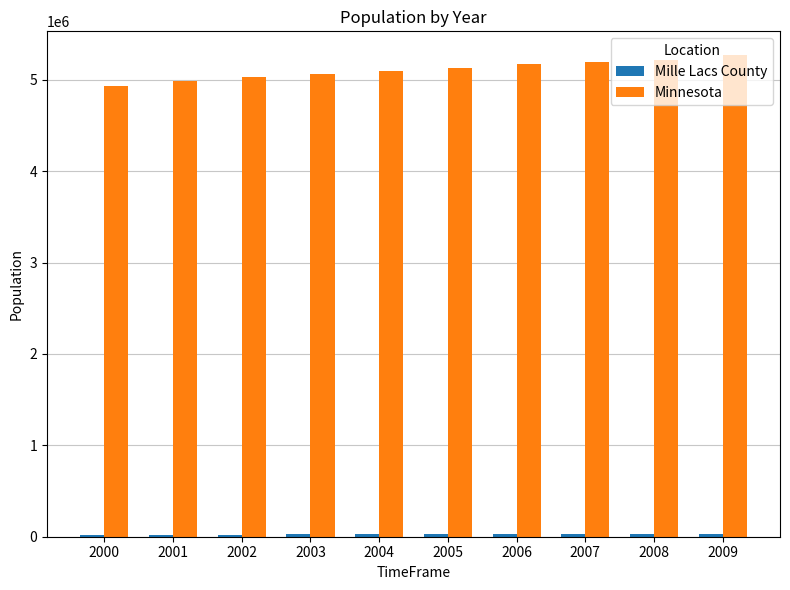

What is the sum of all Minnesota values?

51076091